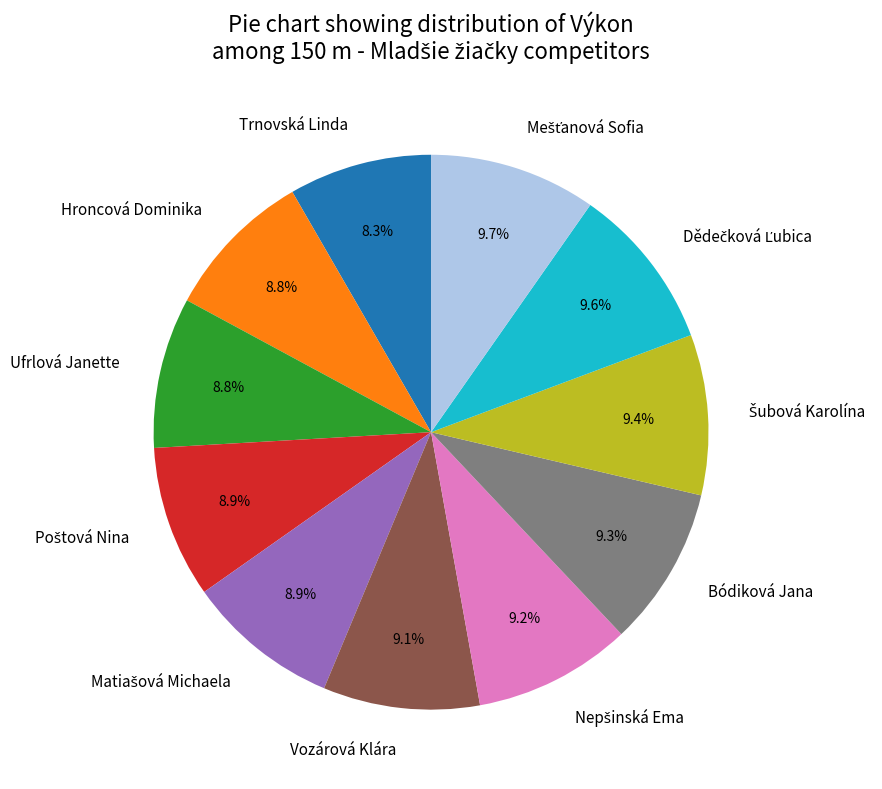

Is there a majority slice in this chart?

No